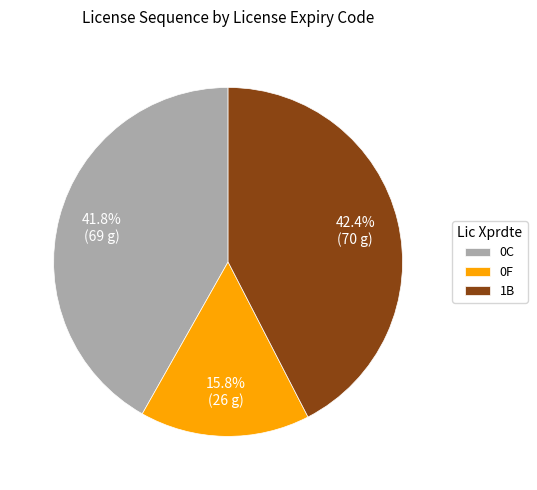

Approximately how many times larger is the value at 1B compared to 0F?

2.7